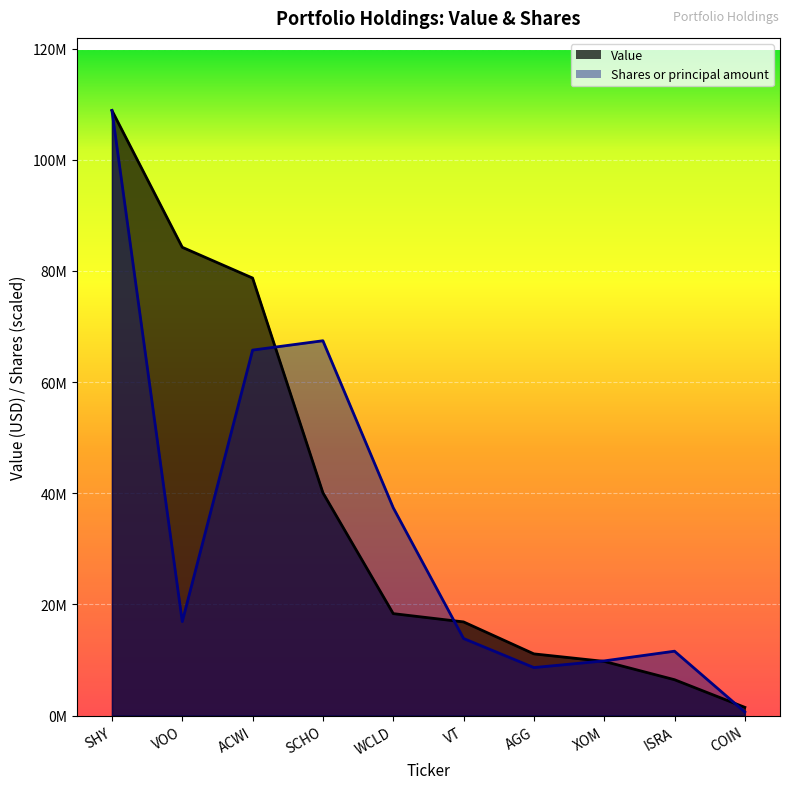

How many intersections are there between Value and Shares or principal amount?

4